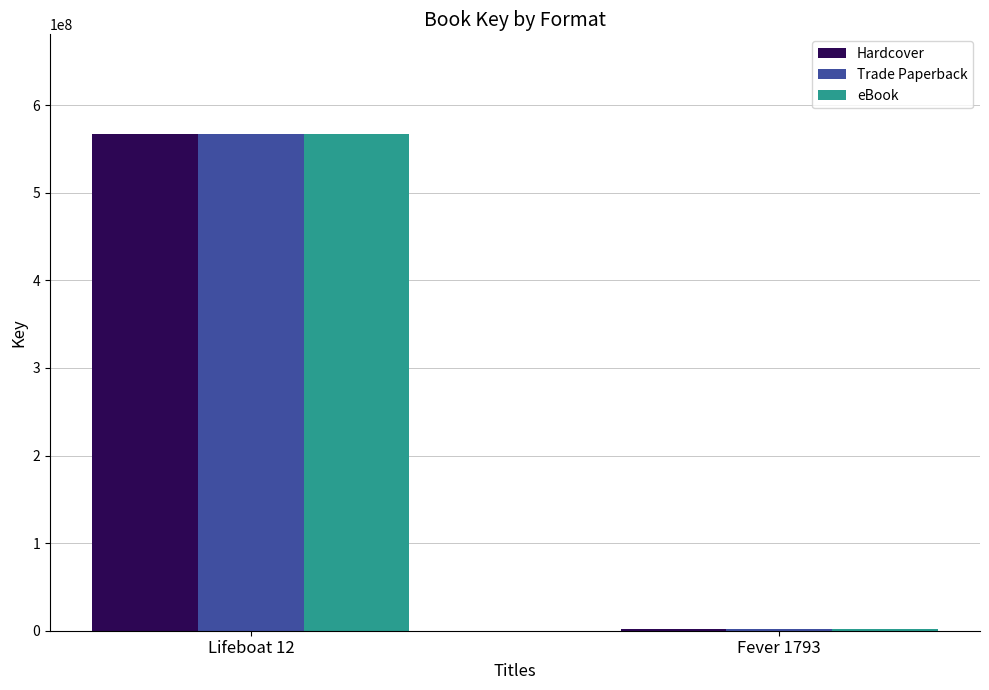

Is the value of Trade Paperback at Fever 1793 greater than the value of Hardcover at Lifeboat 12?

No